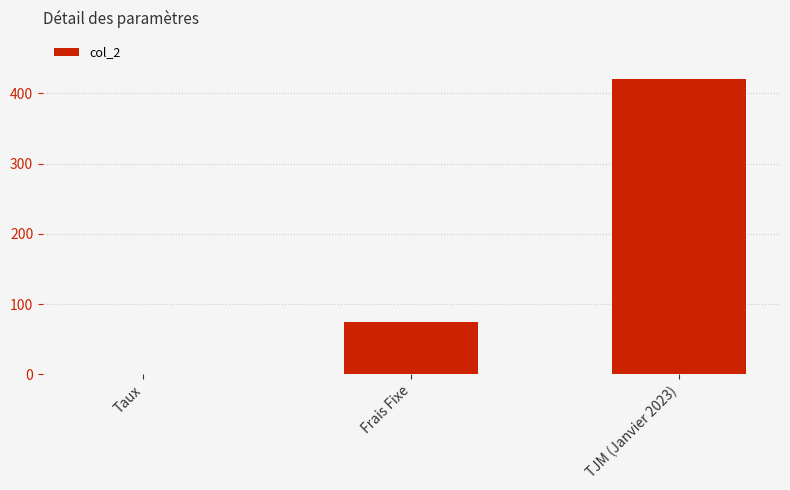

At which category does the chart reach its peak across all series?

TJM (Janvier 2023)